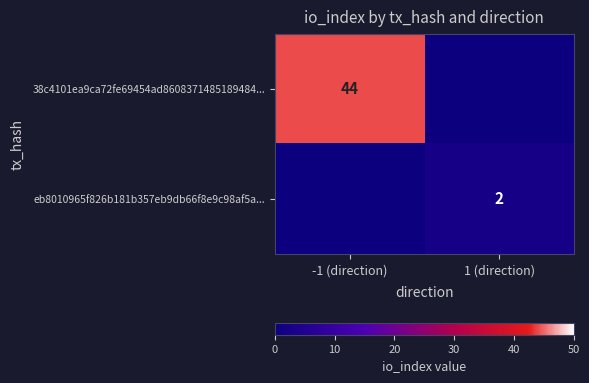

Between 1 (direction) and -1 (direction), which is larger?

-1 (direction)